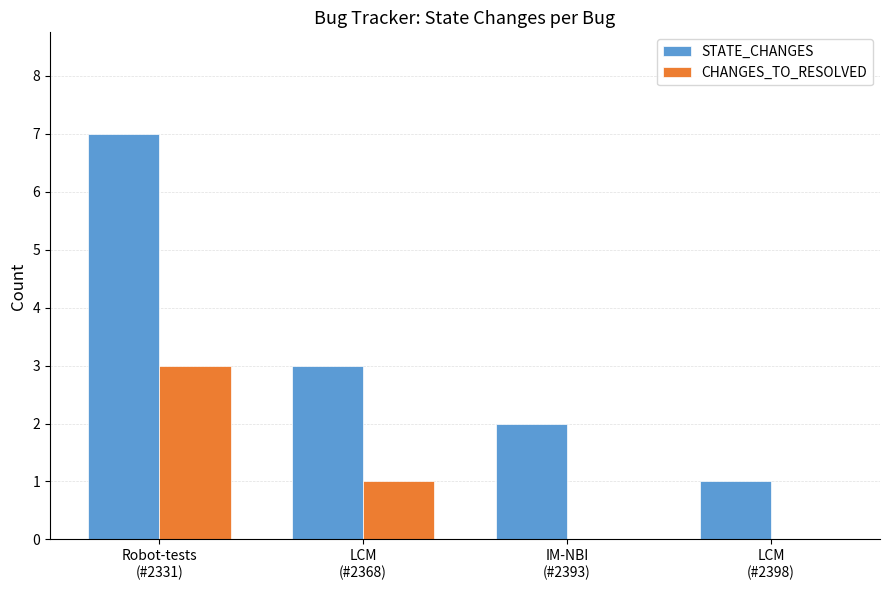

The STATE_CHANGES series shows 3 at IM-NBI
(#2393). True or false?

False